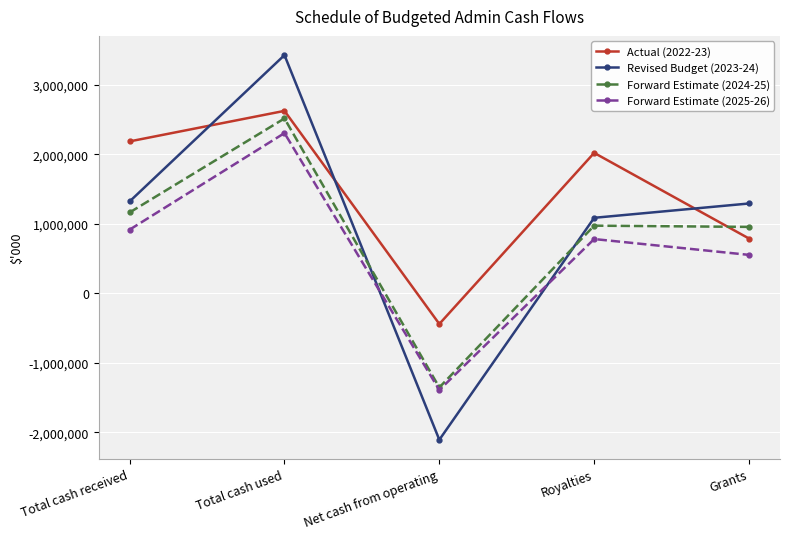

What is the total value across all series at Royalties?

4868856